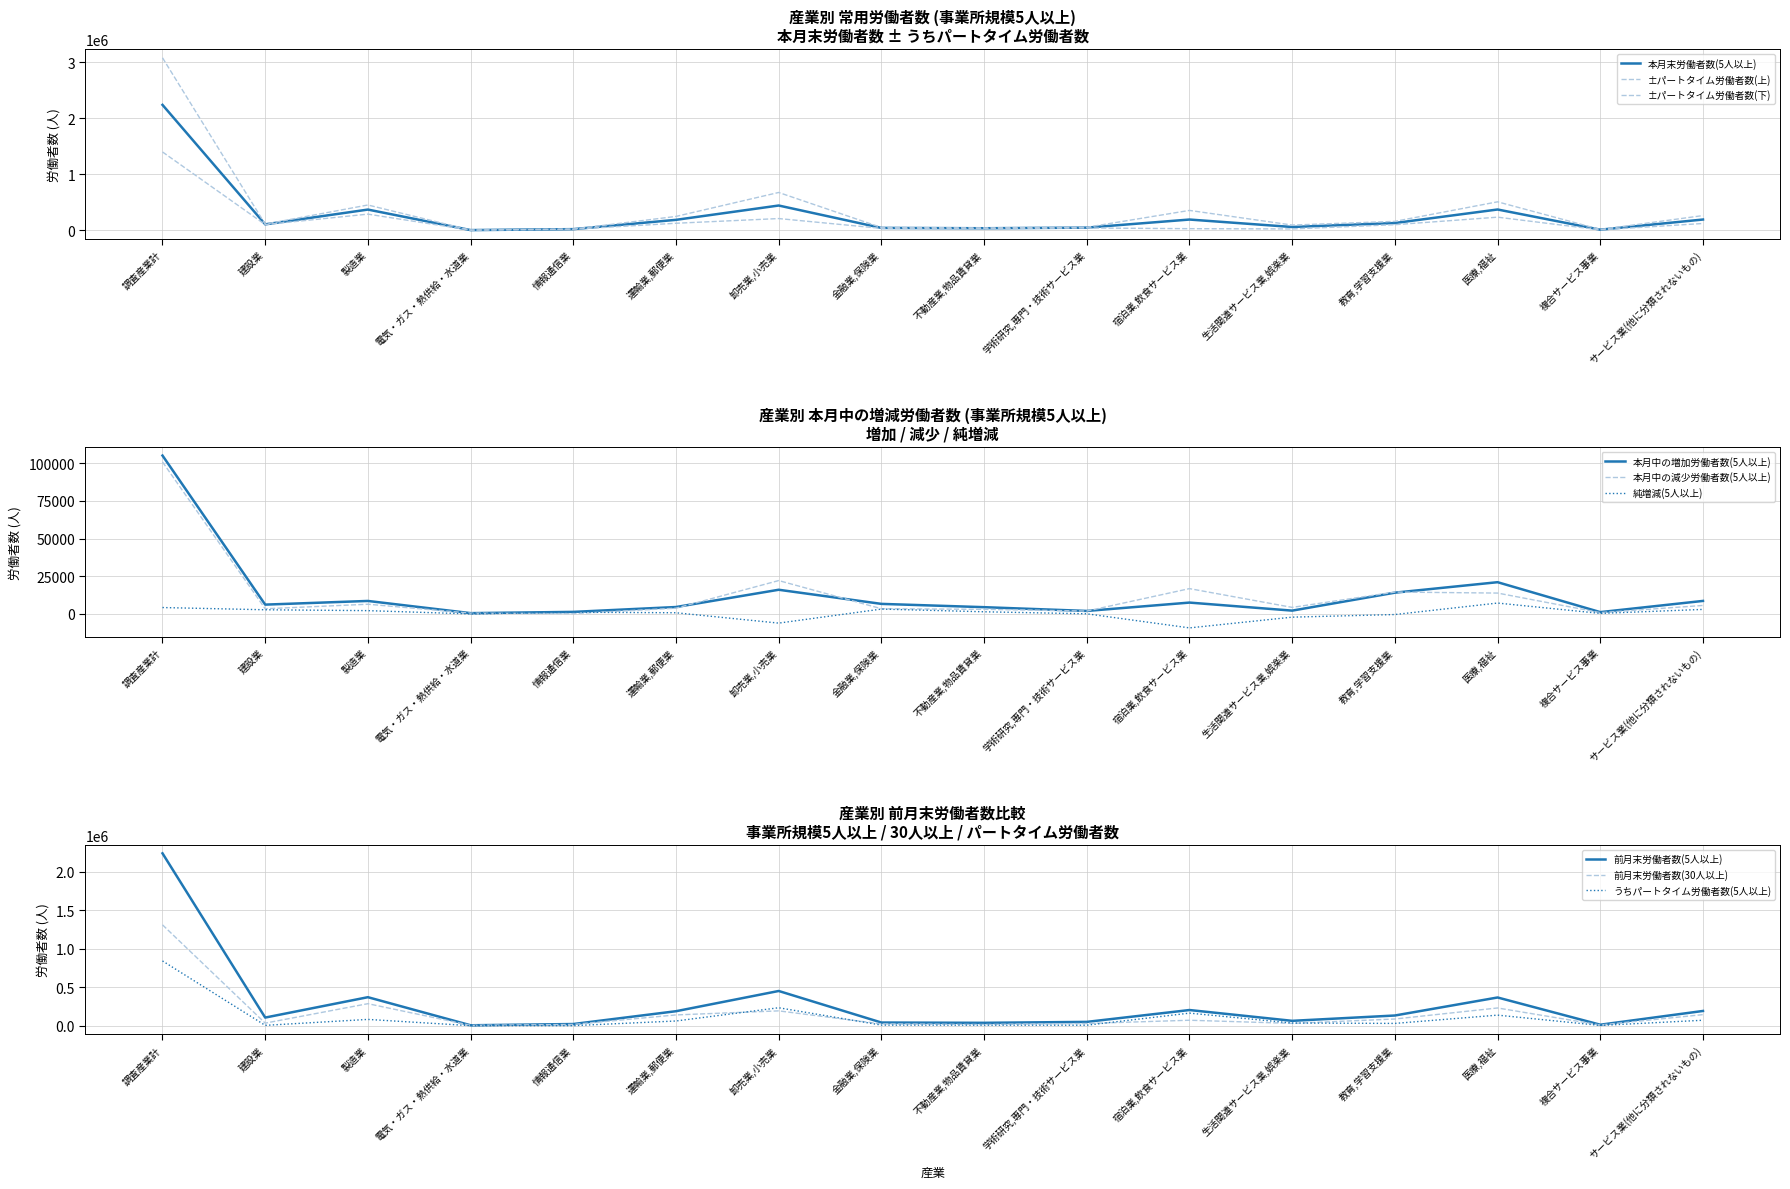

At which category does 本月末労働者数(5人以上) reach its first local valley?

建設業